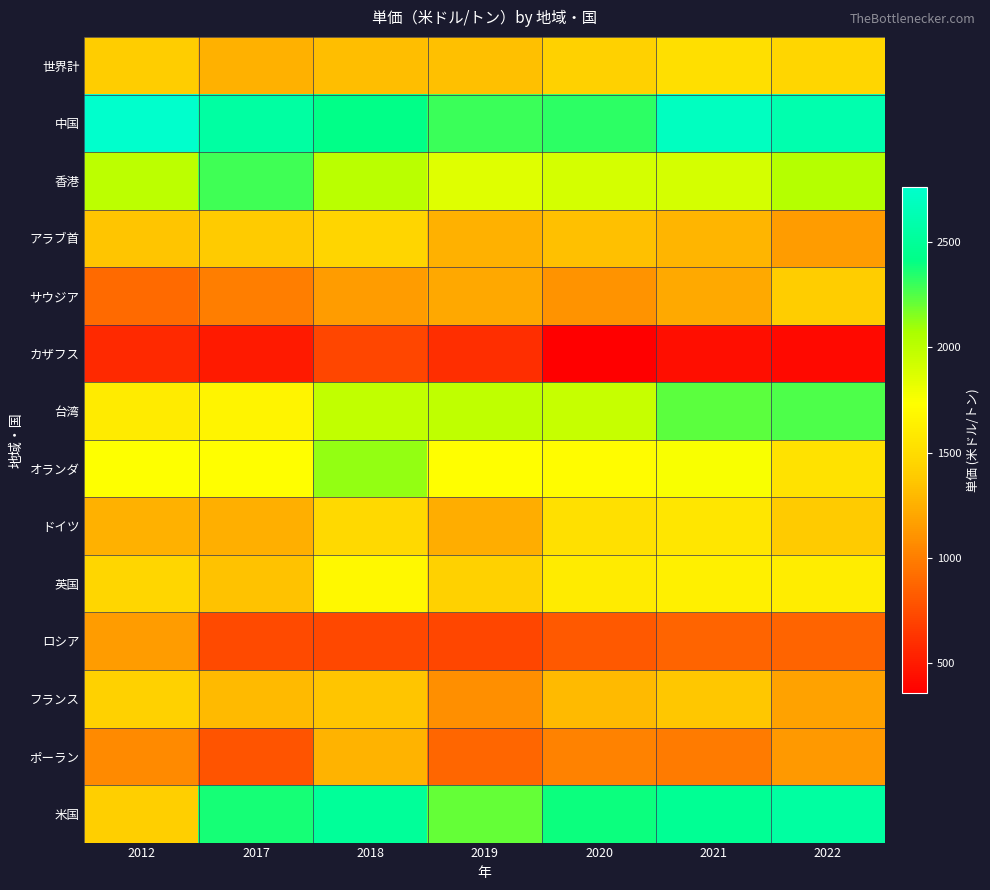

What is the total value across all series at 2012?

20085.8